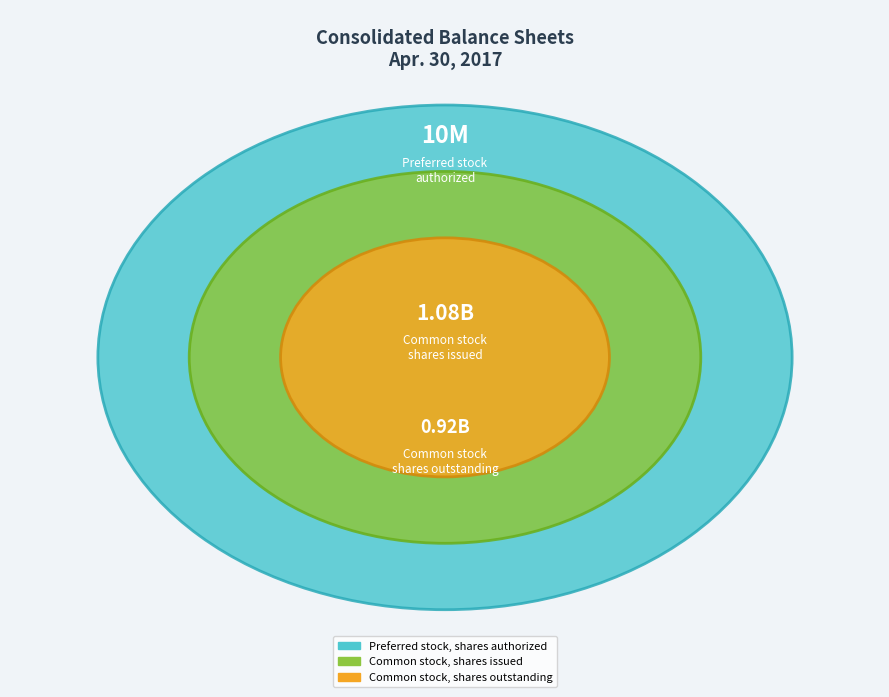

What is the change in value from Preferred stock, shares authorized to Common stock, shares outstanding?

+907588928